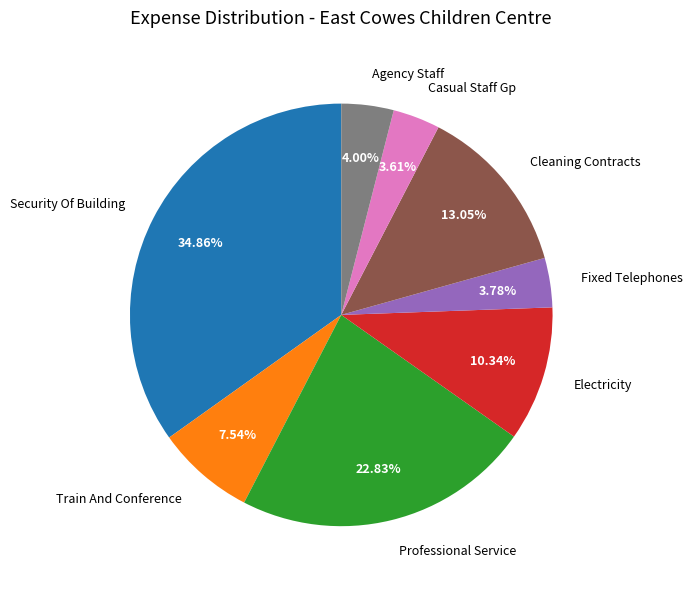

To the nearest percent, what is the combined percentage of Train And Conference and Professional Service?

30%